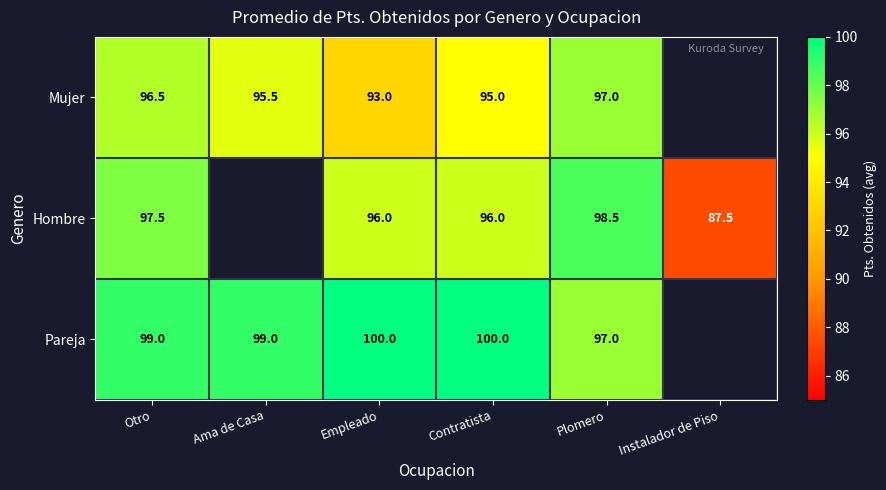

Count the number of categories in the chart.

6